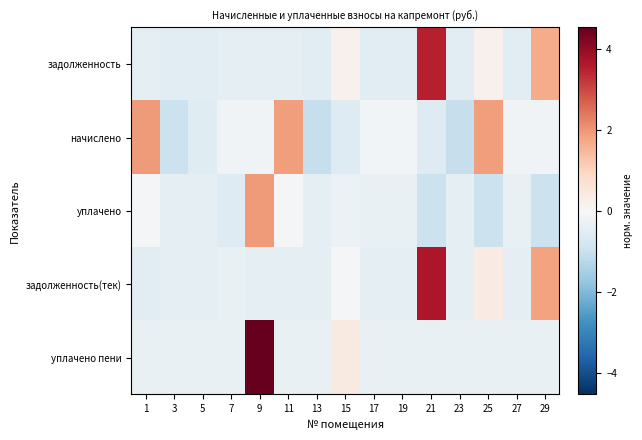

Which series has the widest spread of values?

уплачено пени